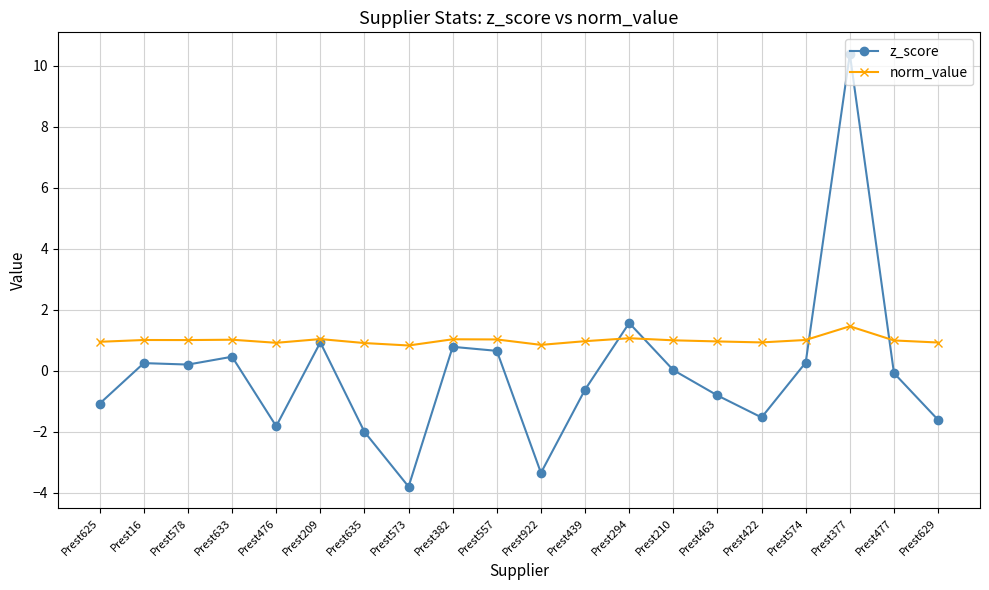

True or false: norm_value has more than 1 interior local peaks.

True